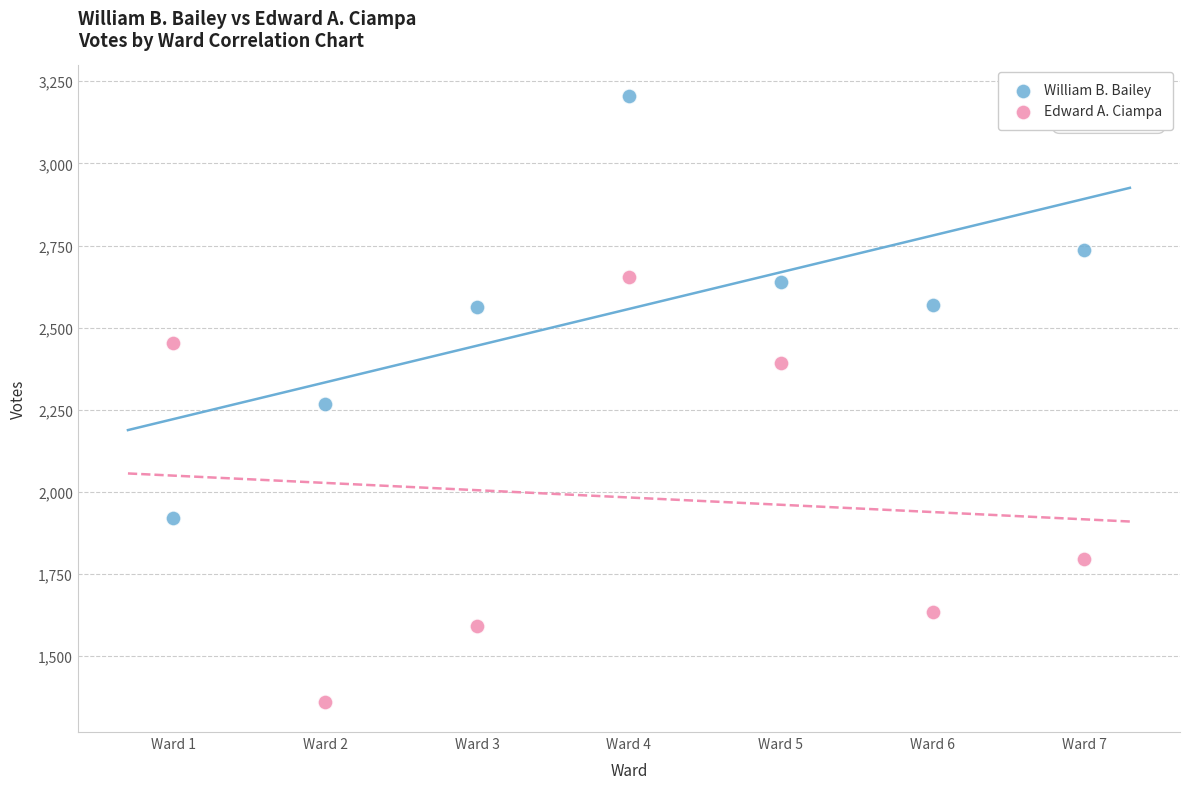

Which series reaches the minimum Y coordinate?

Edward A. Ciampa